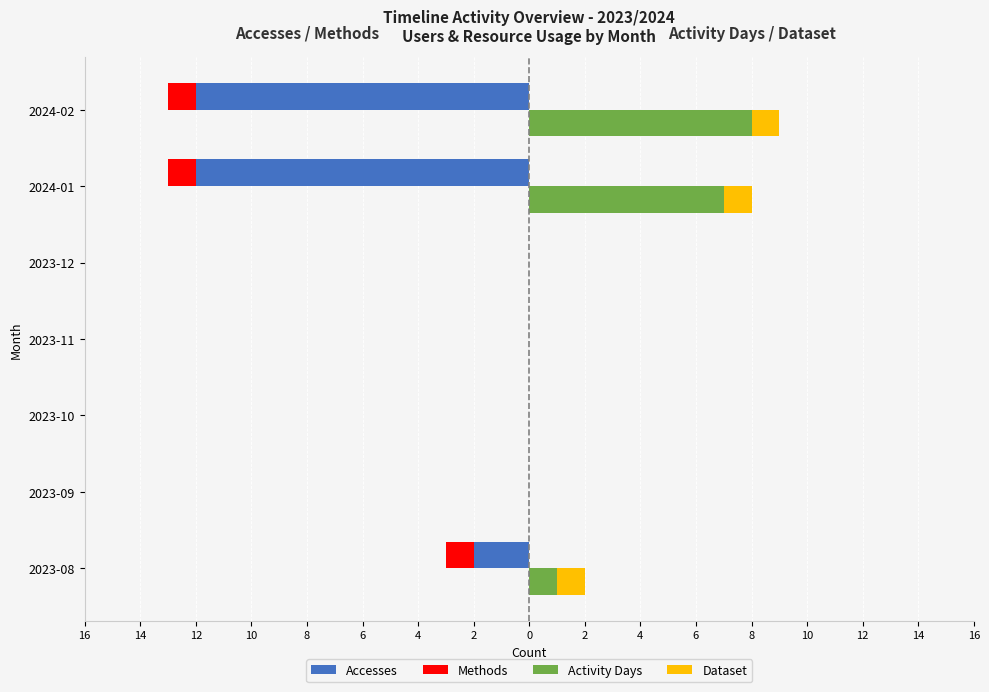

Between 2024-01 and 2023-08, which is larger?

2023-08